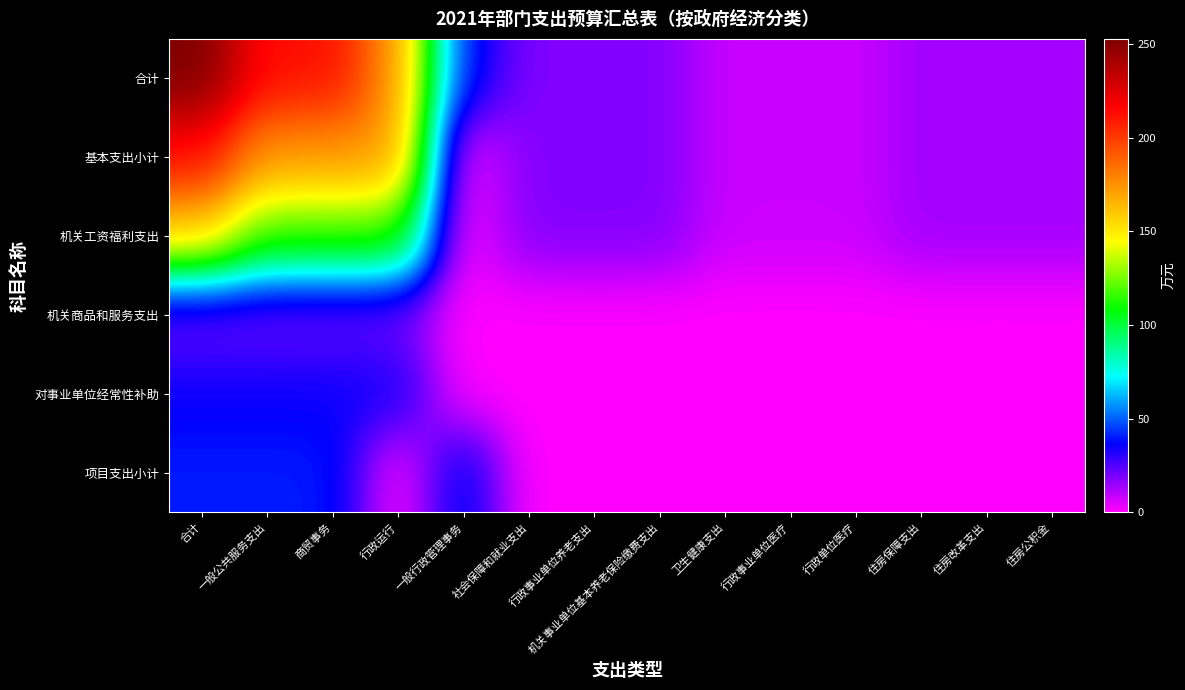

What is the difference between the highest and lowest values at 商贸事务?

193.3